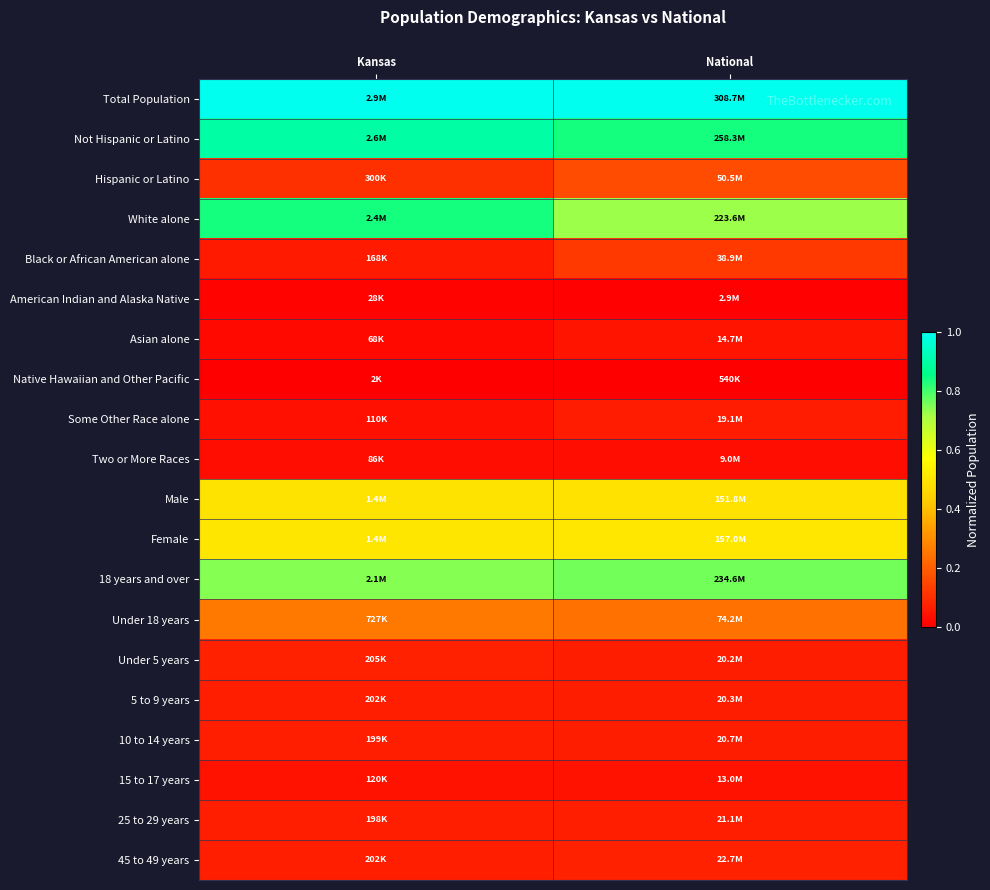

What is the greatest value displayed?

1.0